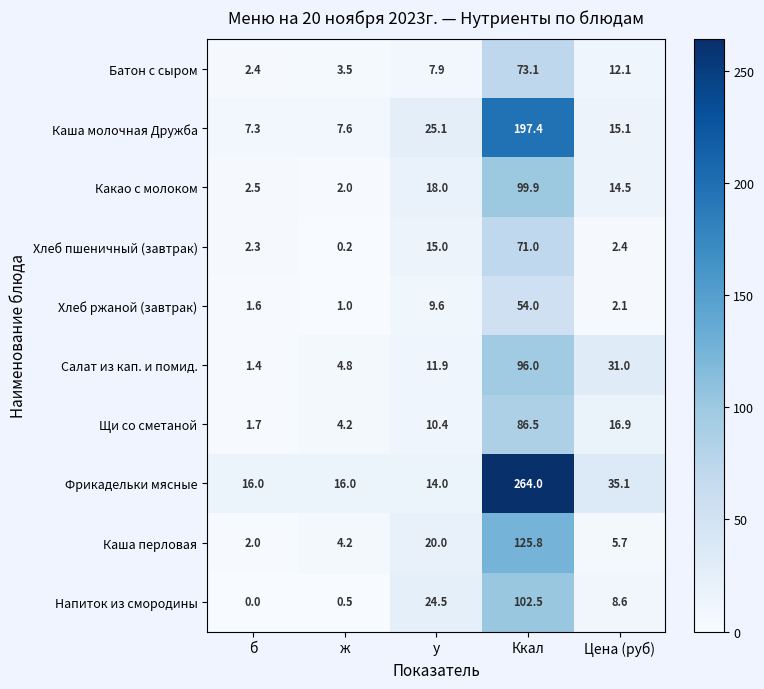

What is the difference between the Щи со сметаной values at Цена (руб) and ж?

12.7